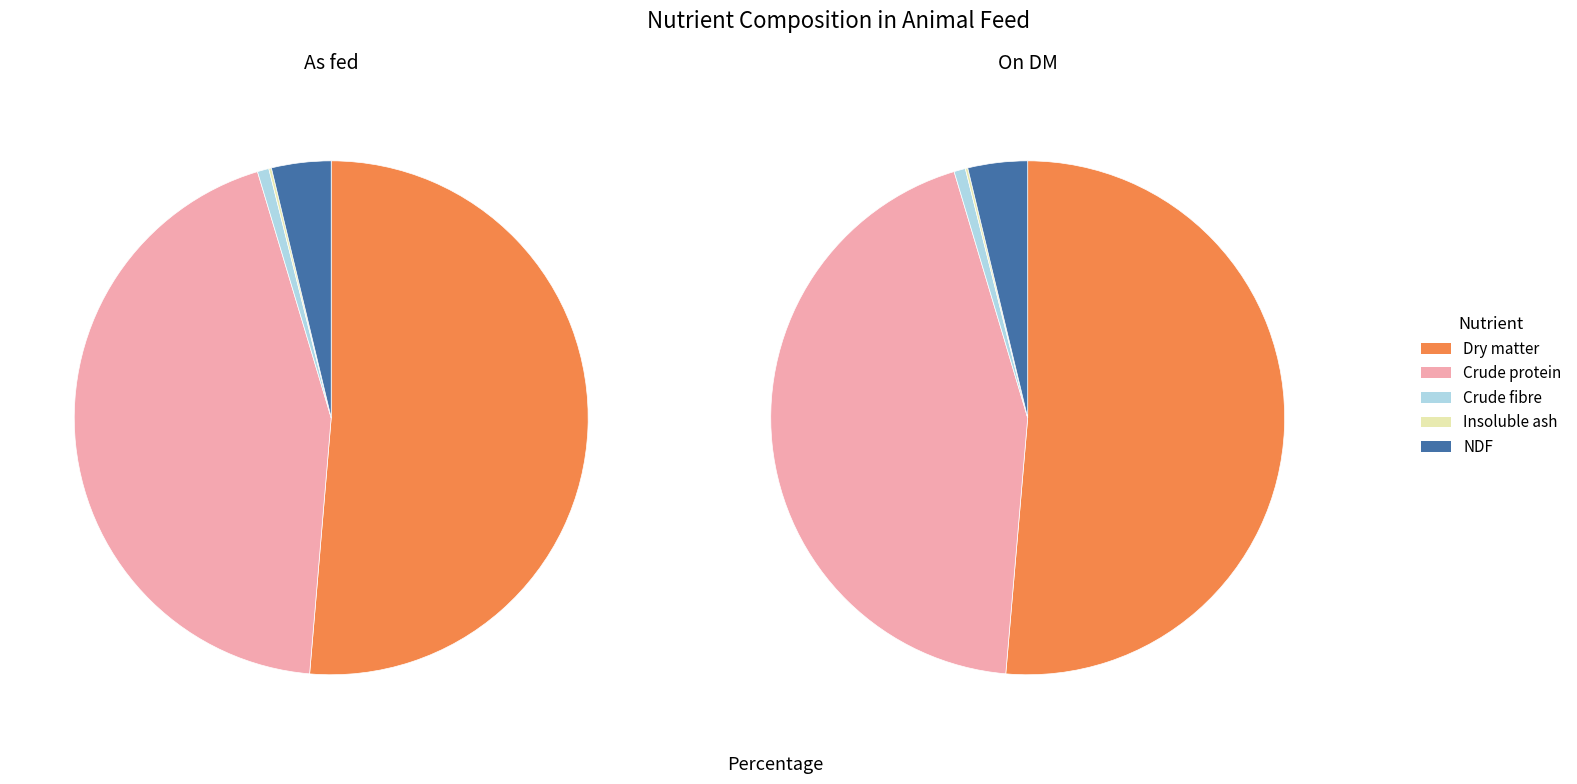

To the nearest percent, what is the average slice percentage?

20%